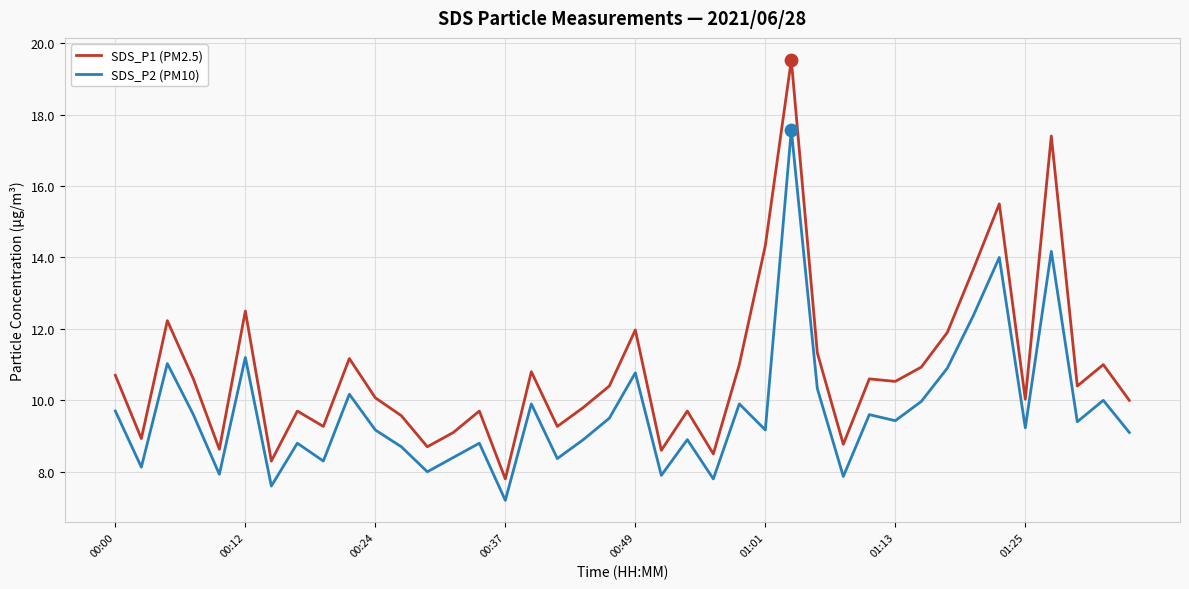

At how many categories does at least one series exceed 8?

39